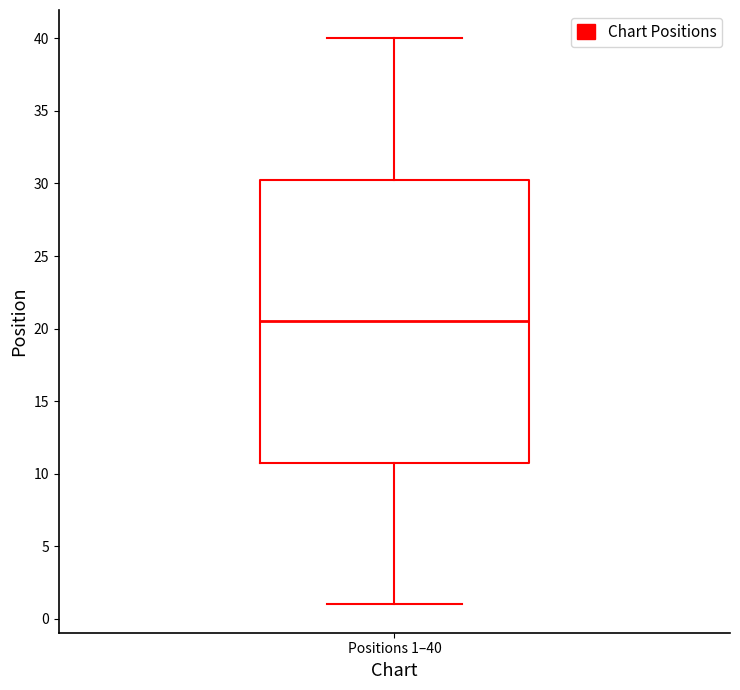

Read this box plot against the y-axis: the position of the median line, the range covered by the box, and the ends of both whiskers. The values are not printed on the chart, so give them approximately, as read against the axis.

median 20.5, box 11.0 to 30.5, whiskers 1.0 to 40.0